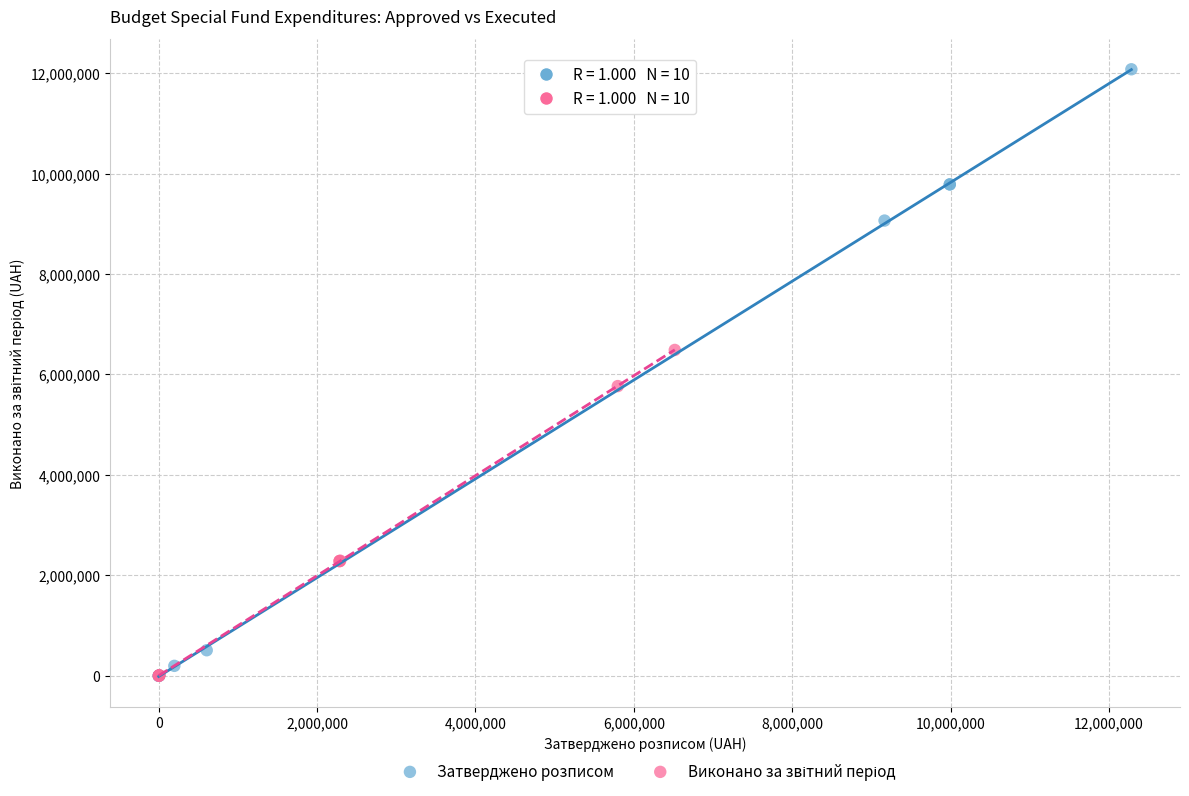

Which series has the widest spread of Y values?

Затверджено розписом